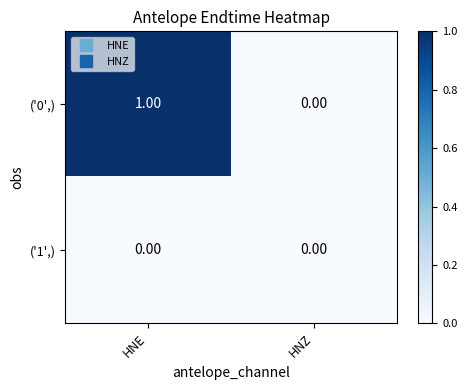

Which series has the largest total across all categories?

('0',)